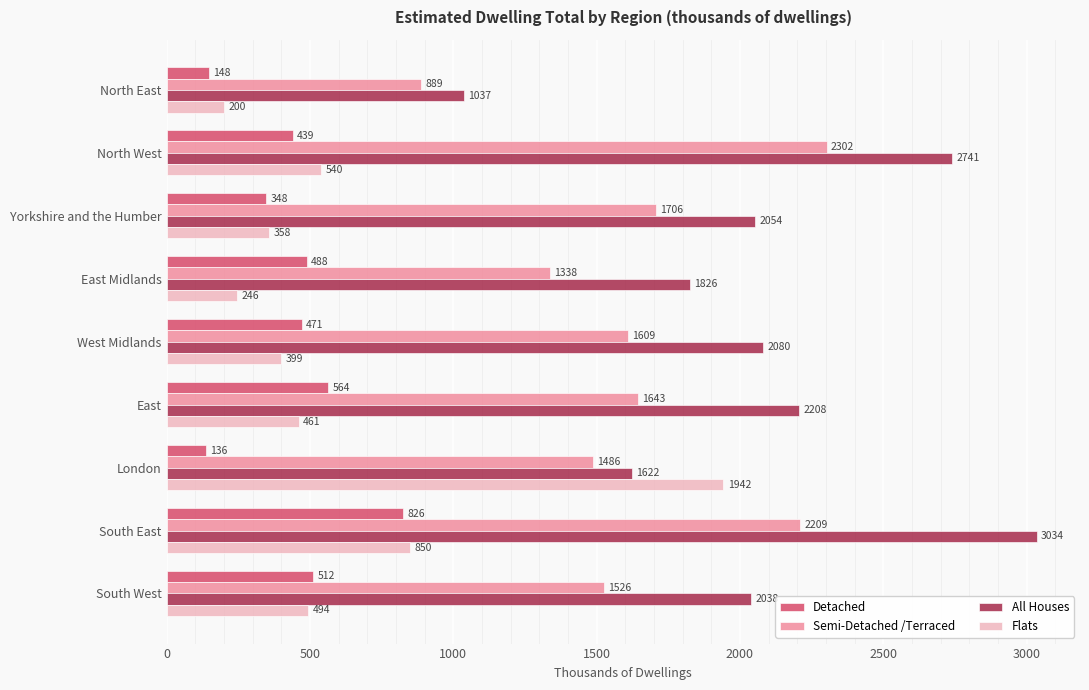

Rank the series at East from lowest to highest value.

Flats, Detached, Semi-Detached /Terraced, All Houses